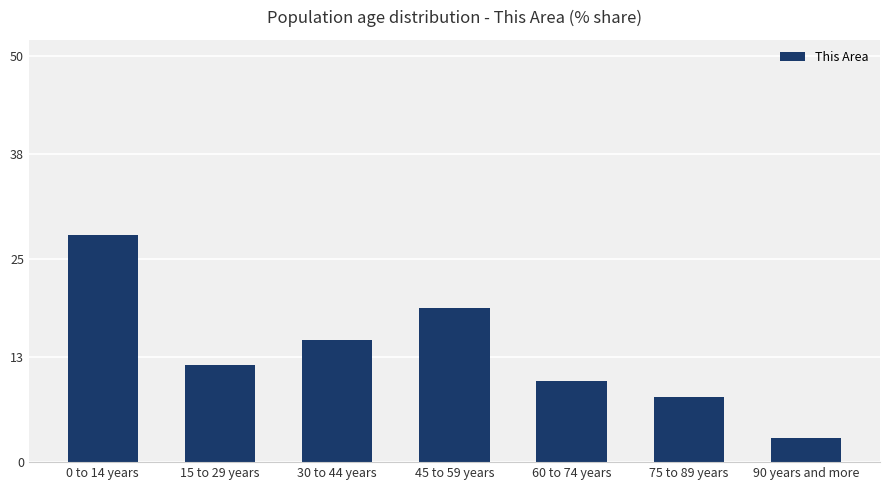

What is the label of the 1st bar from the left?

0 to 14 years